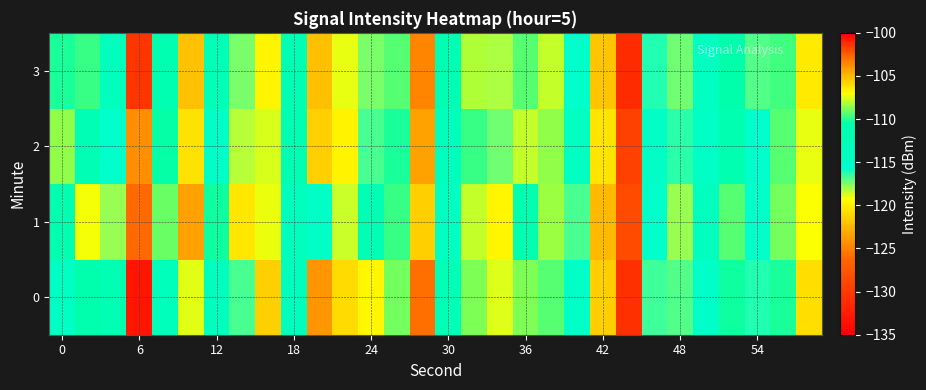

How many series are shown in this chart?

4